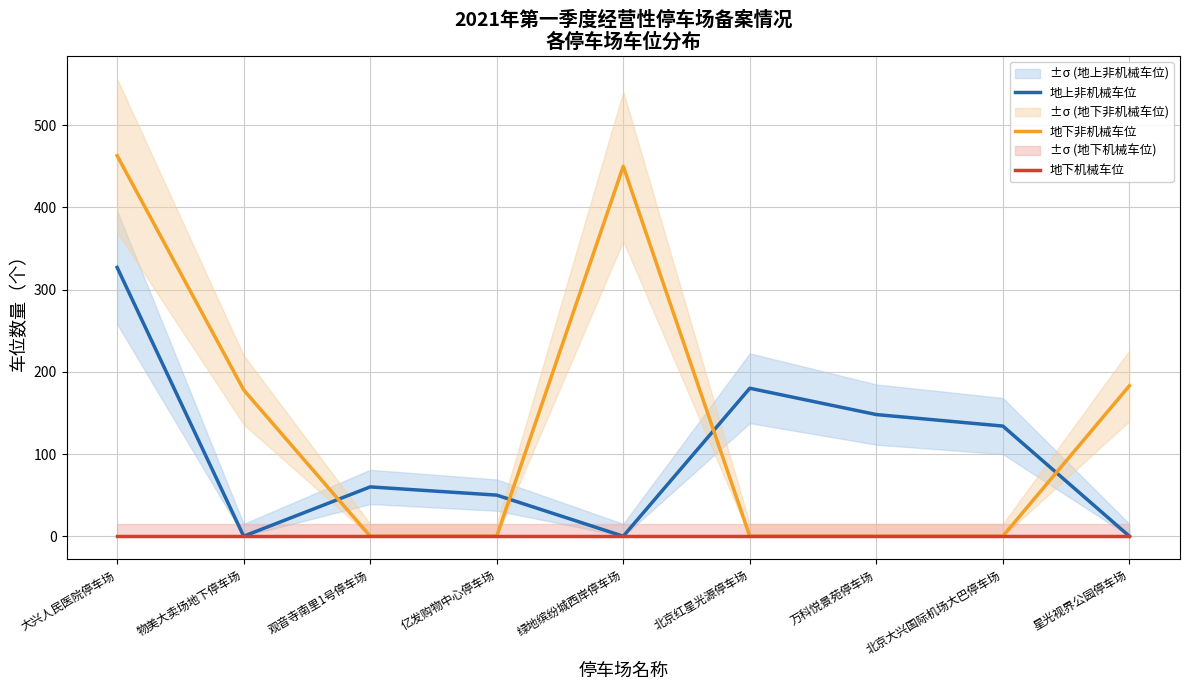

At which category is the sum across all series the highest?

大兴人民医院停车场